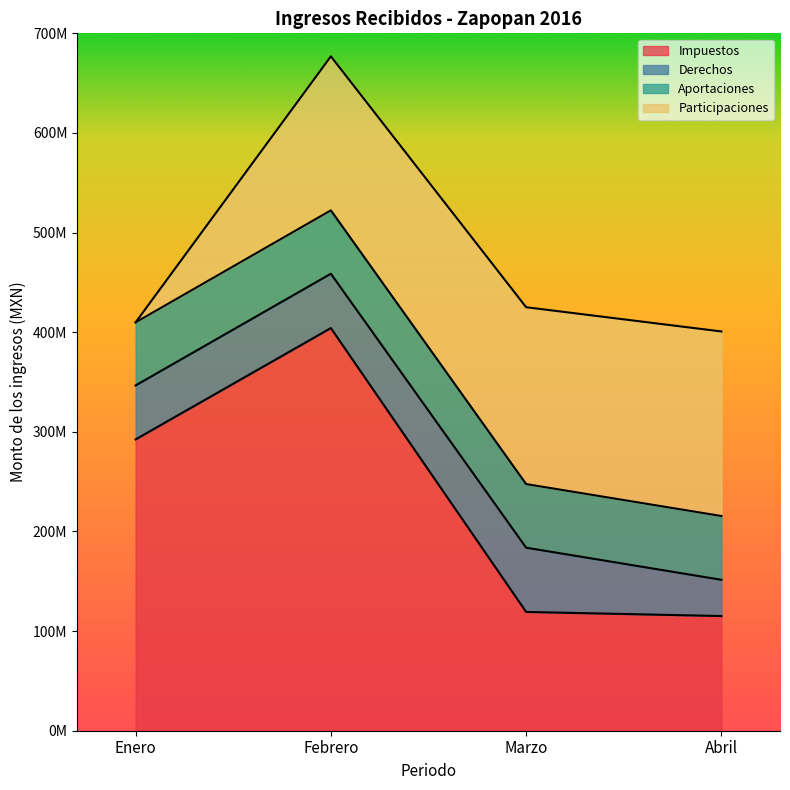

Which has a higher value, Enero or Abril?

Enero